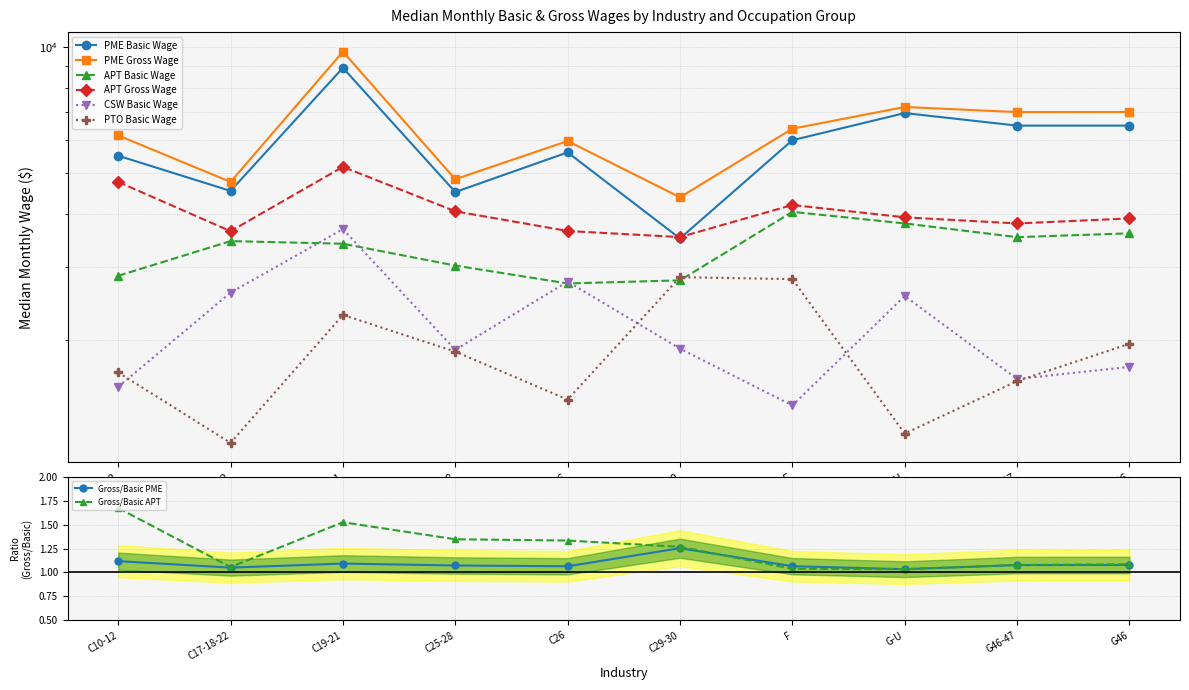

What is the value of the PTO Basic Wage point at the 3rd from the left?

2300